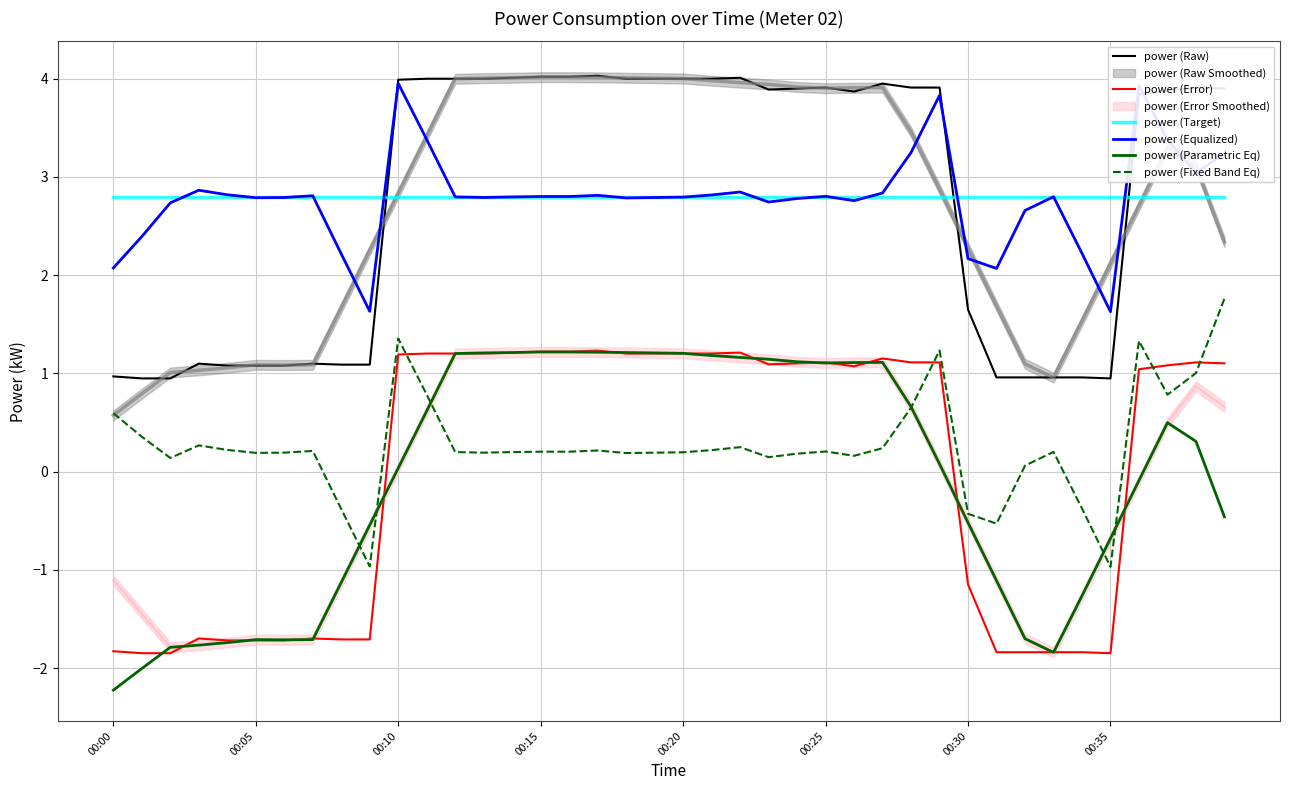

What is the maximum value shown in the chart?

4.0